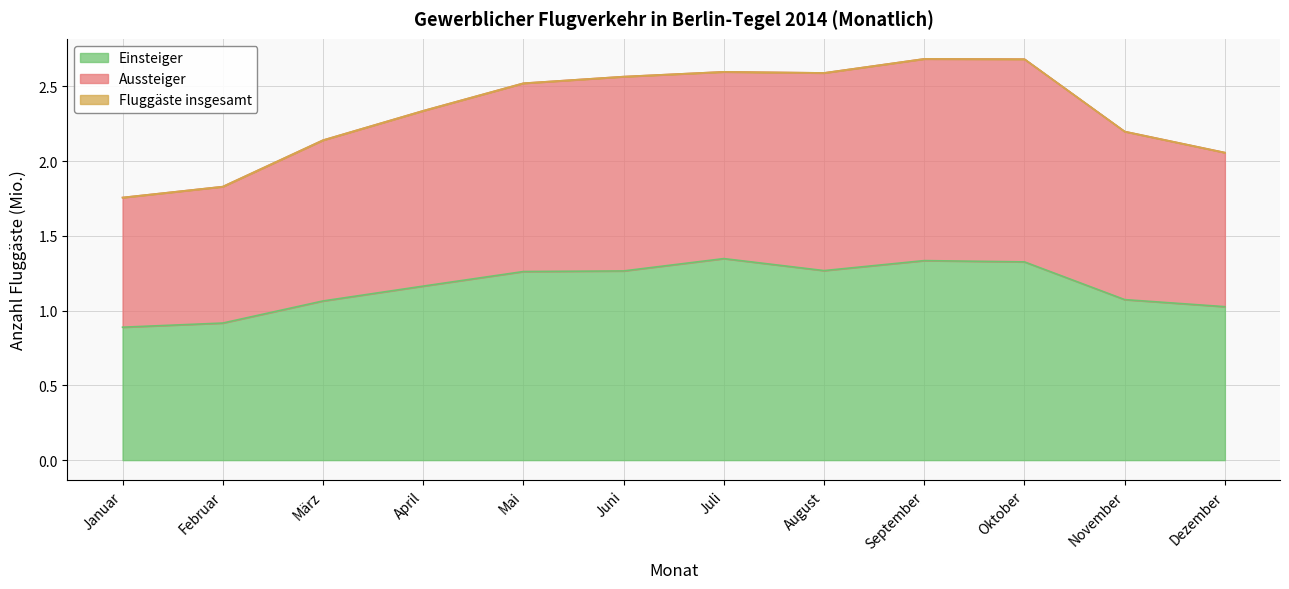

At which label does Fluggäste insgesamt first exceed 2?

März